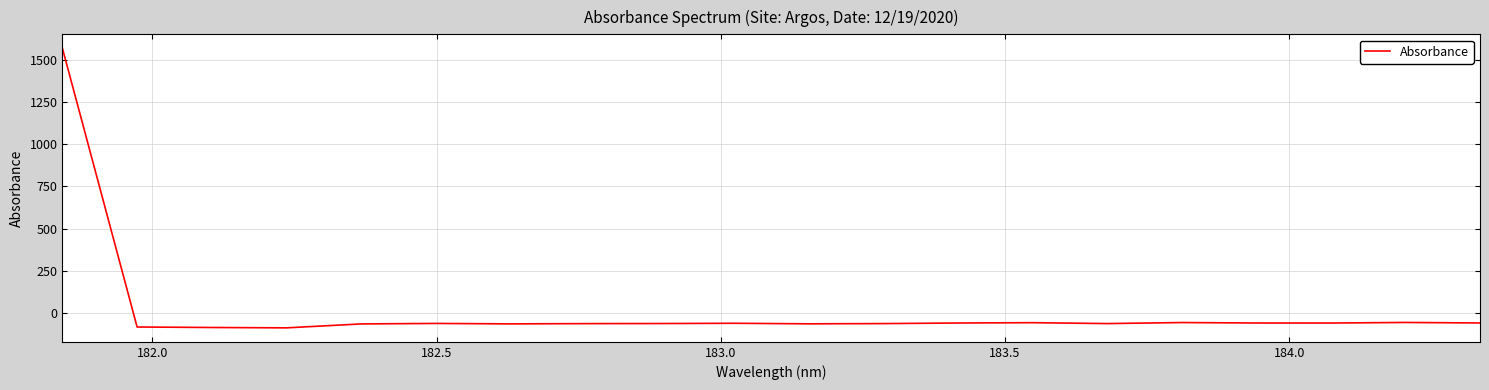

What is the smallest value displayed?

-86.6